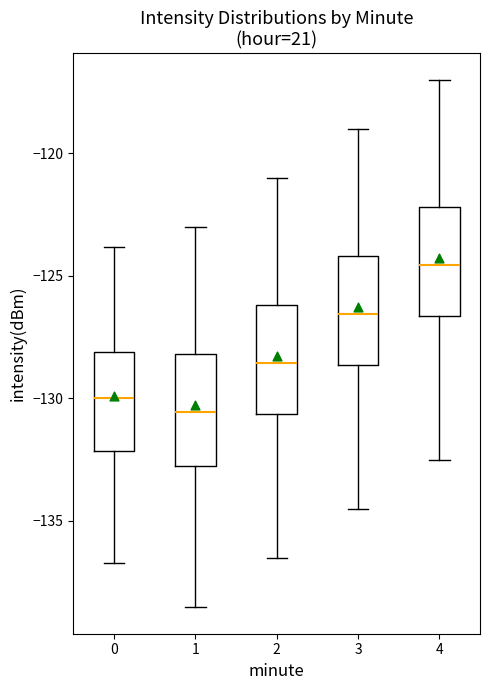

Where does the median line of the box at x = 2 sit on the y-axis? The values are not printed on the chart, so give them approximately, as read against the axis.

-128.5